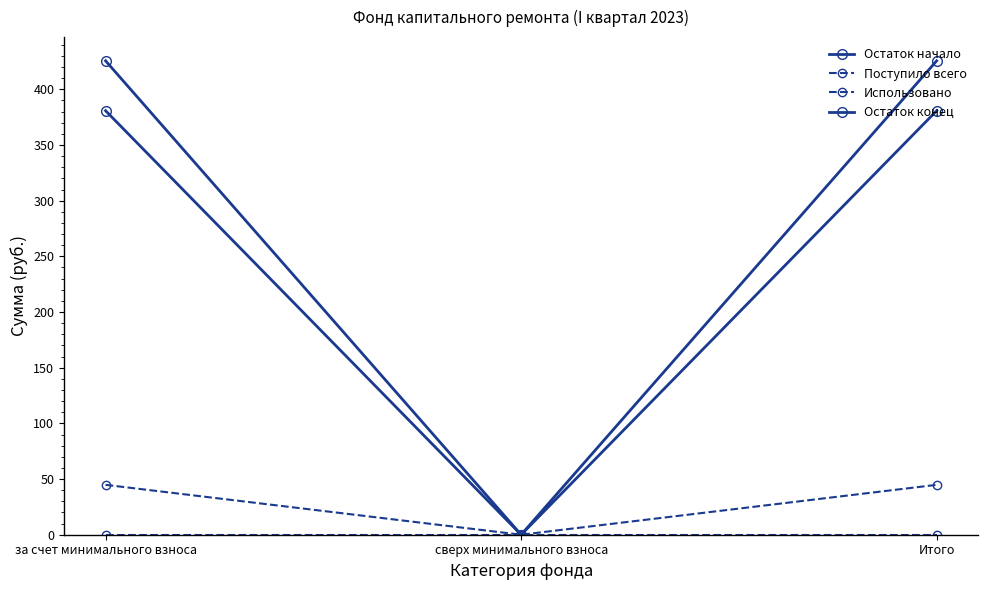

Reading right to left, transcribe all the data shown in this chart.

Остаток начало: Итого=380.8	сверх минимального взноса=0.0	за счет минимального взноса=380.8
Поступило всего: Итого=44.8	сверх минимального взноса=0.0	за счет минимального взноса=44.8
Использовано: Итого=0.0	сверх минимального взноса=0.0	за счет минимального взноса=0.0
Остаток конец: Итого=425.6	сверх минимального взноса=0.0	за счет минимального взноса=425.6